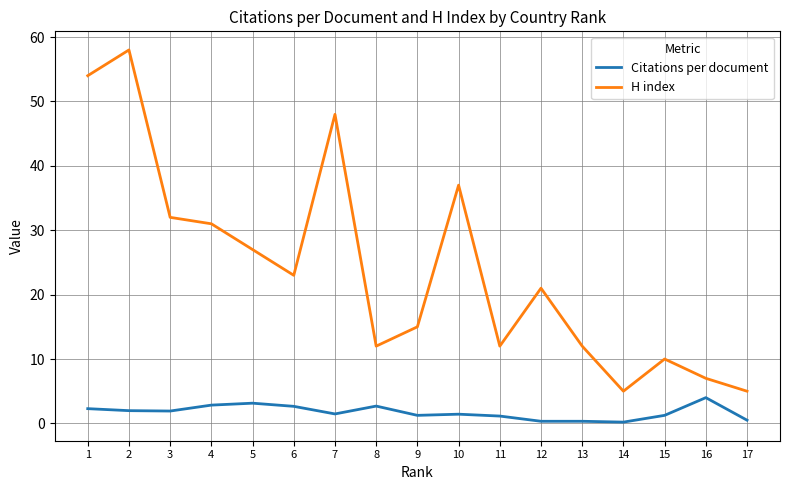

At how many categories does at least one series exceed 30?

6